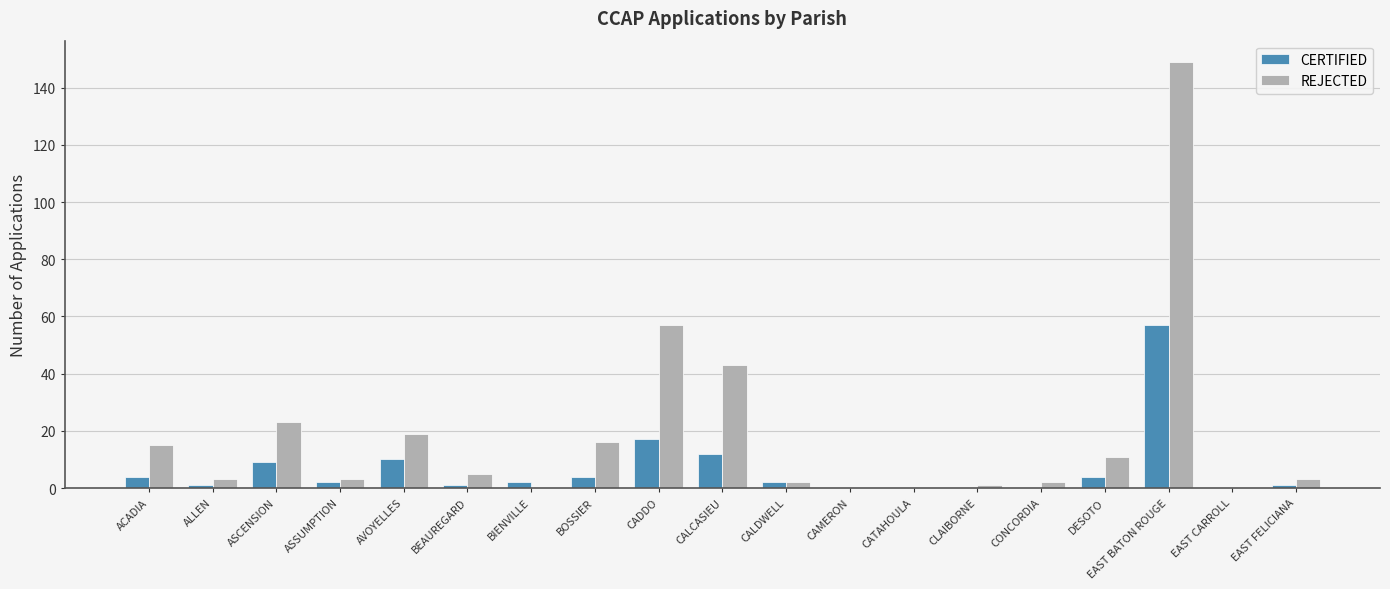

Where does the REJECTED series first go above 3?

ACADIA